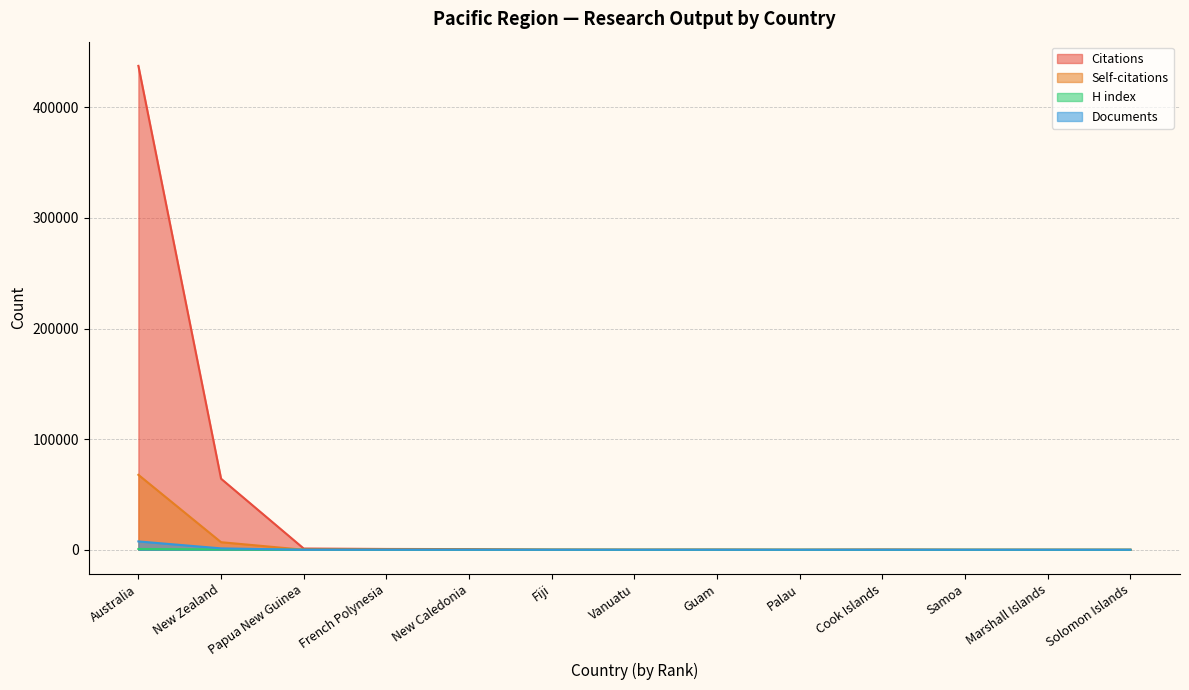

Count the number of data series in this chart.

4